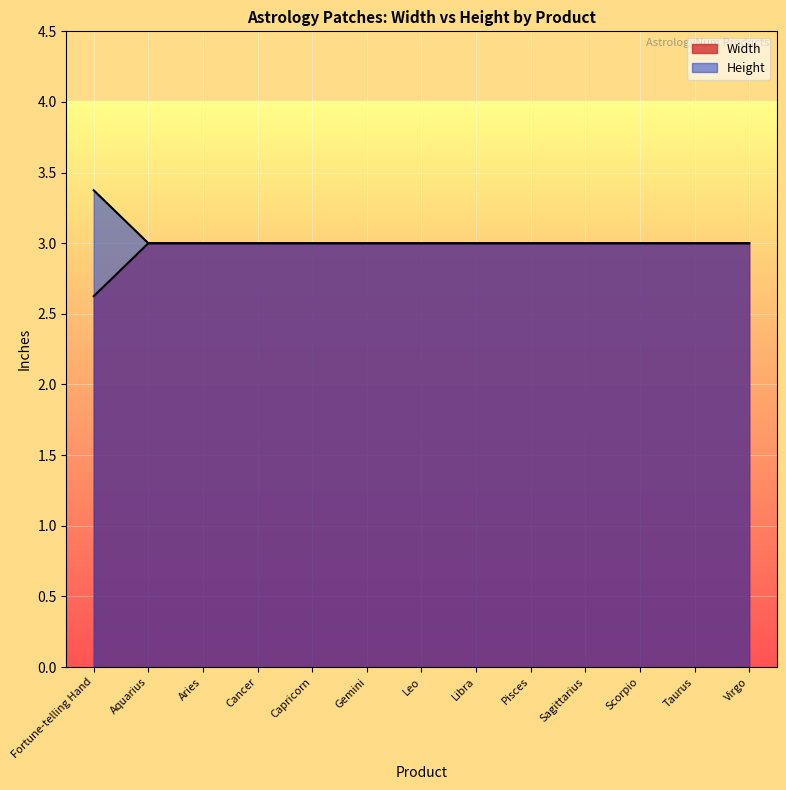

True or false: Height and Width intersect in this chart.

False